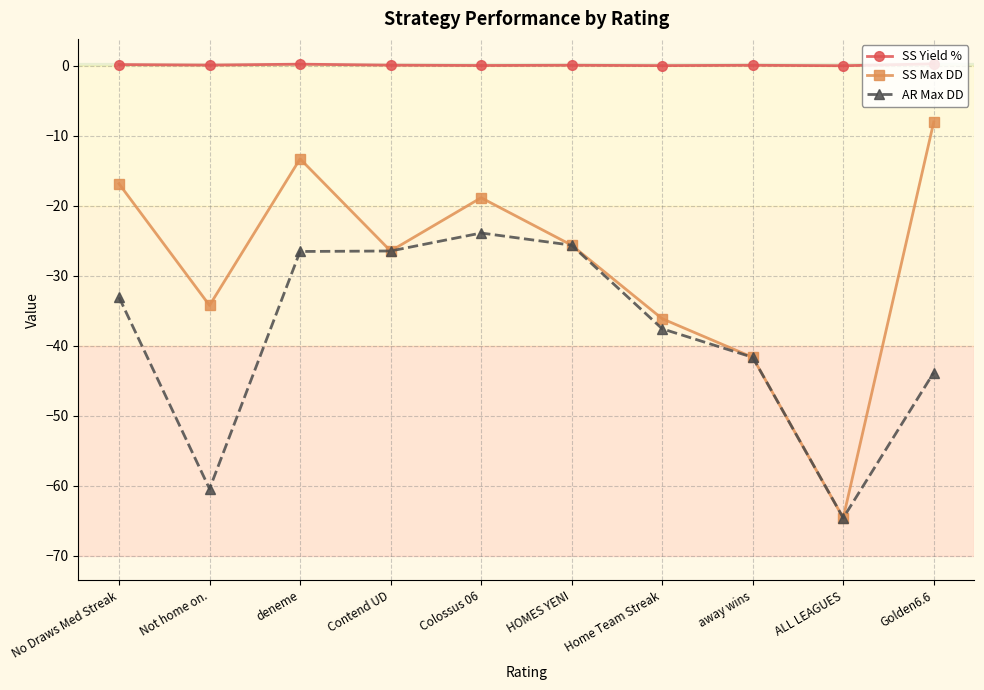

How many data points in AR Max DD are less than -33?

6